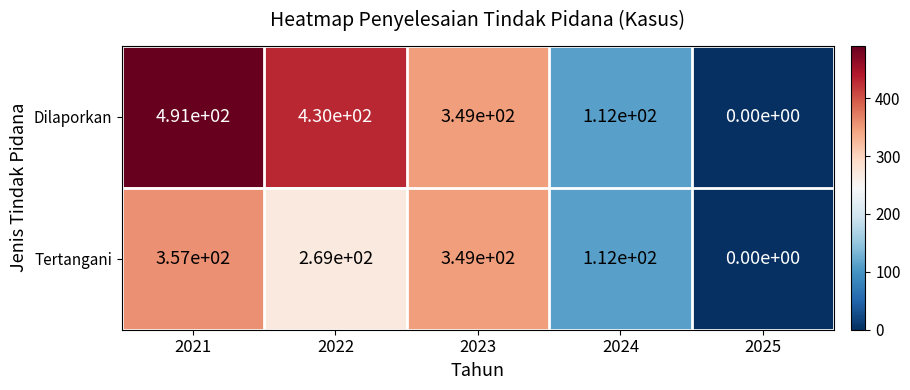

Which series has the largest total across all categories?

Dilaporkan